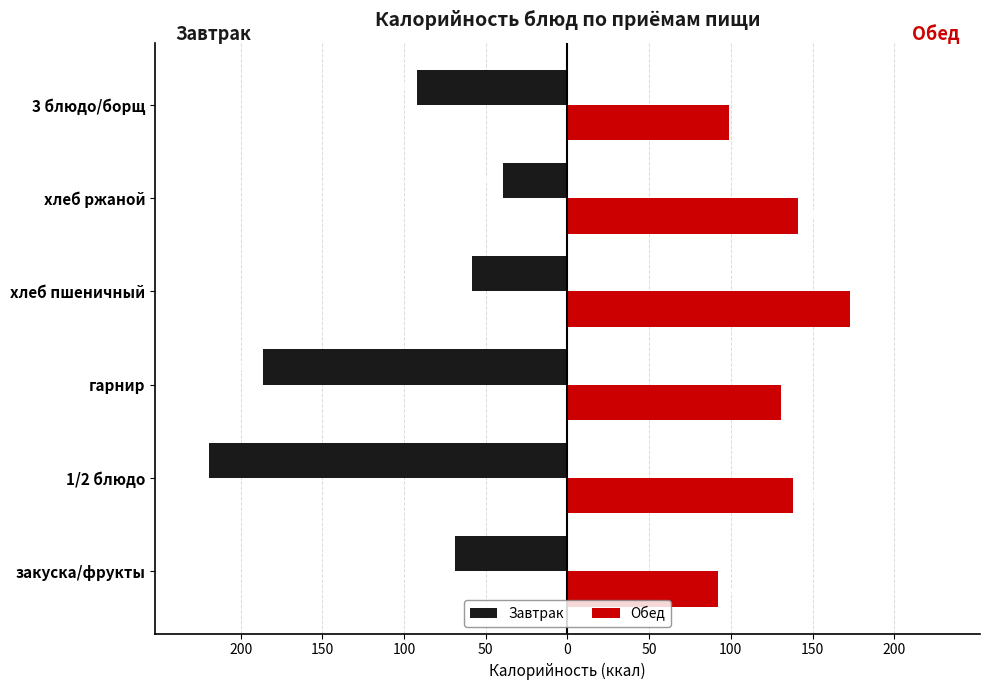

What are all the series names shown in the legend?

Завтрак, Обед